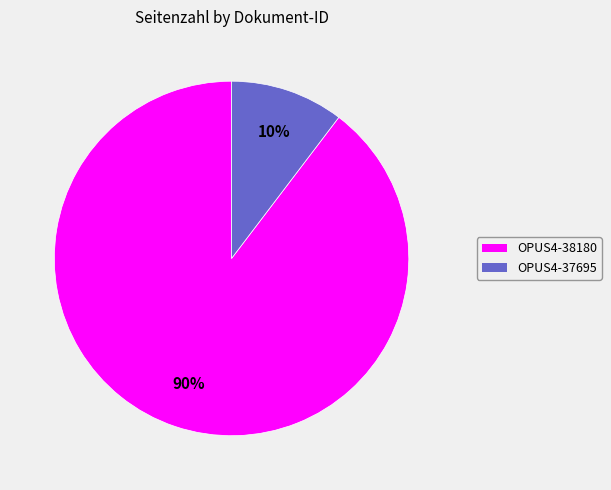

Is the sum of OPUS4-38180 and OPUS4-37695 greater than half?

Yes